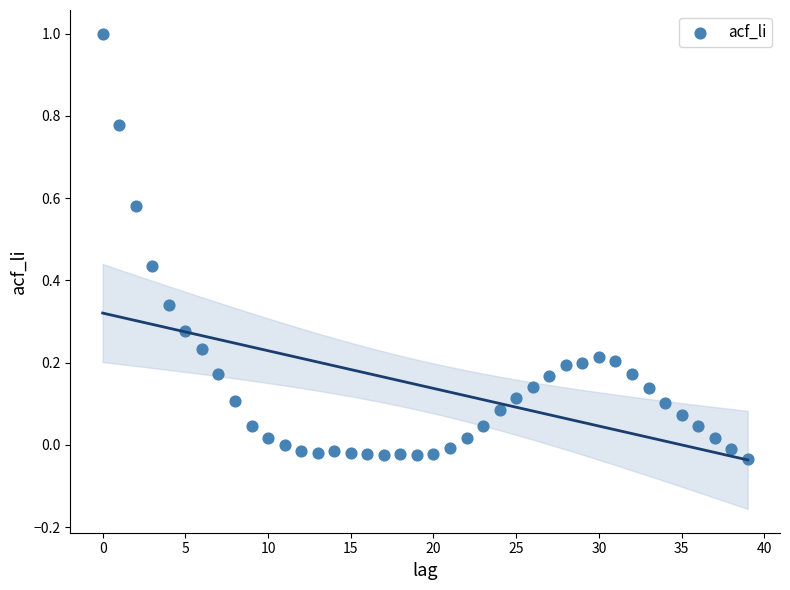

What is the range of Y values (max minus min)?

1.0